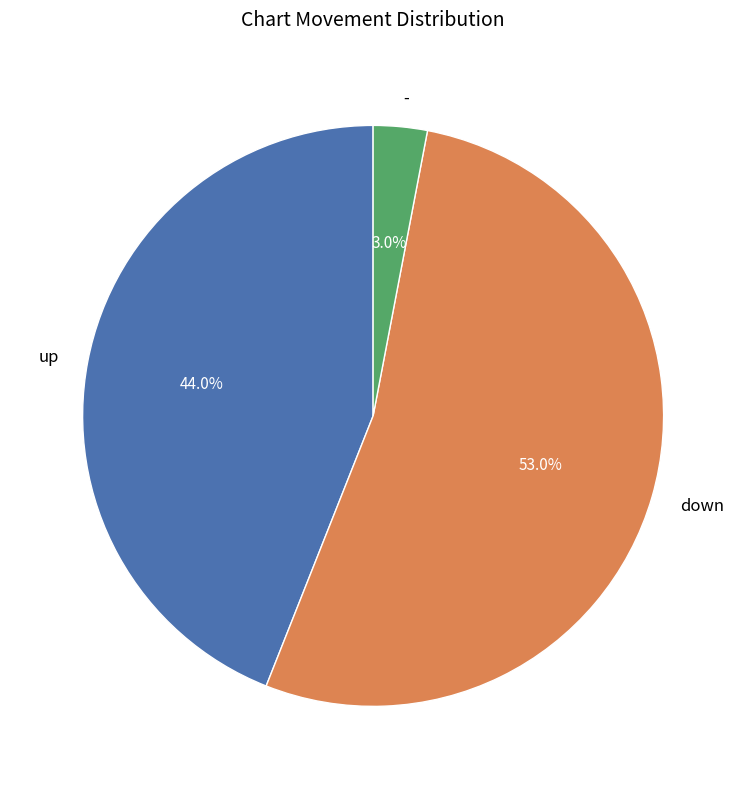

Which slice is the smallest?

-